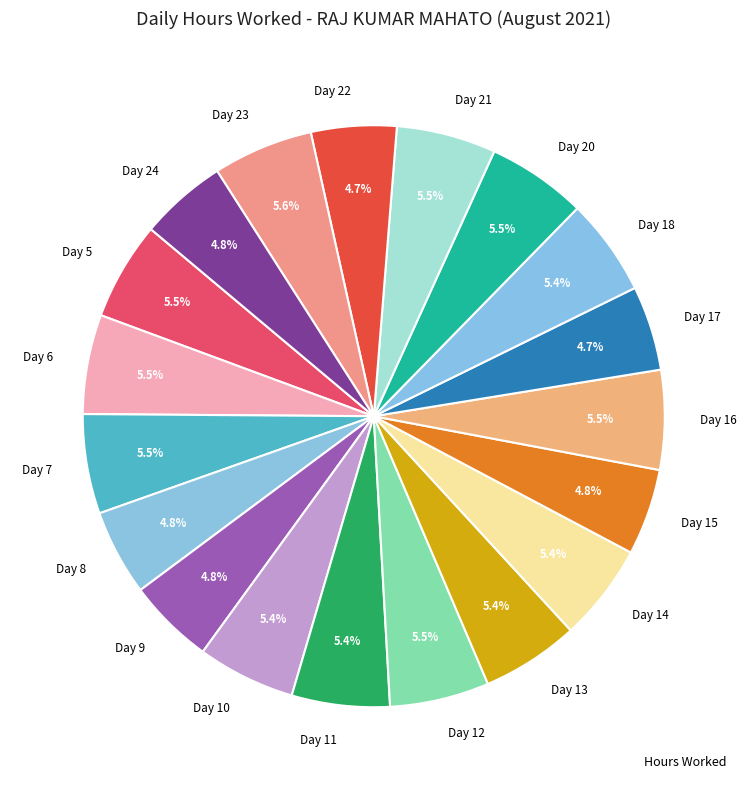

Is there a majority slice in this chart?

No